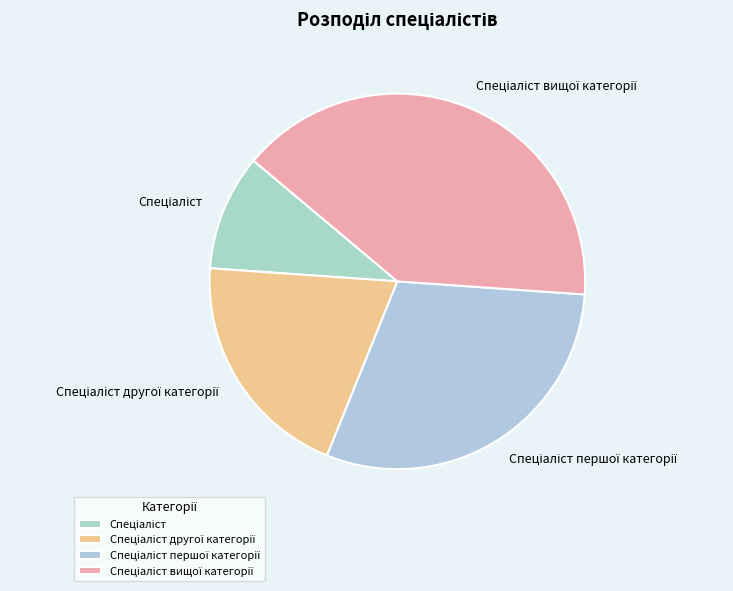

Is there any slice that represents more than half of the pie?

No